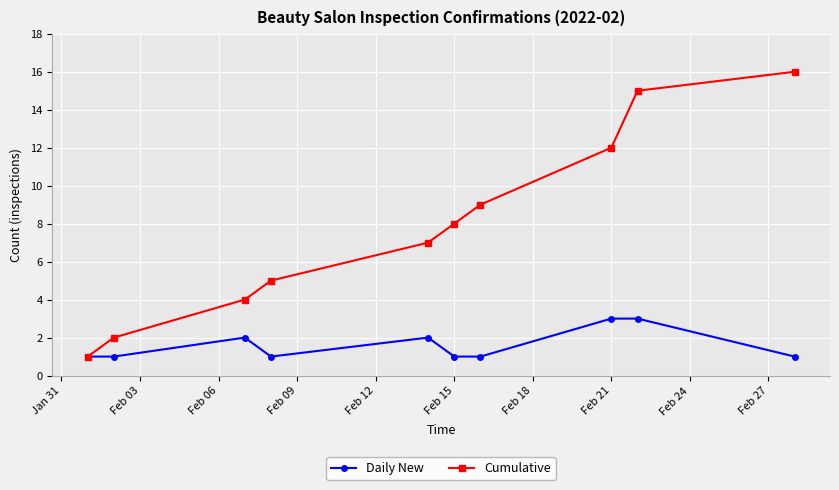

Reading left to right, extract all data points from this chart.

Daily New: 1	1	2	1	2	1	1	3	3	1
Cumulative: 1	2	4	5	7	8	9	12	15	16